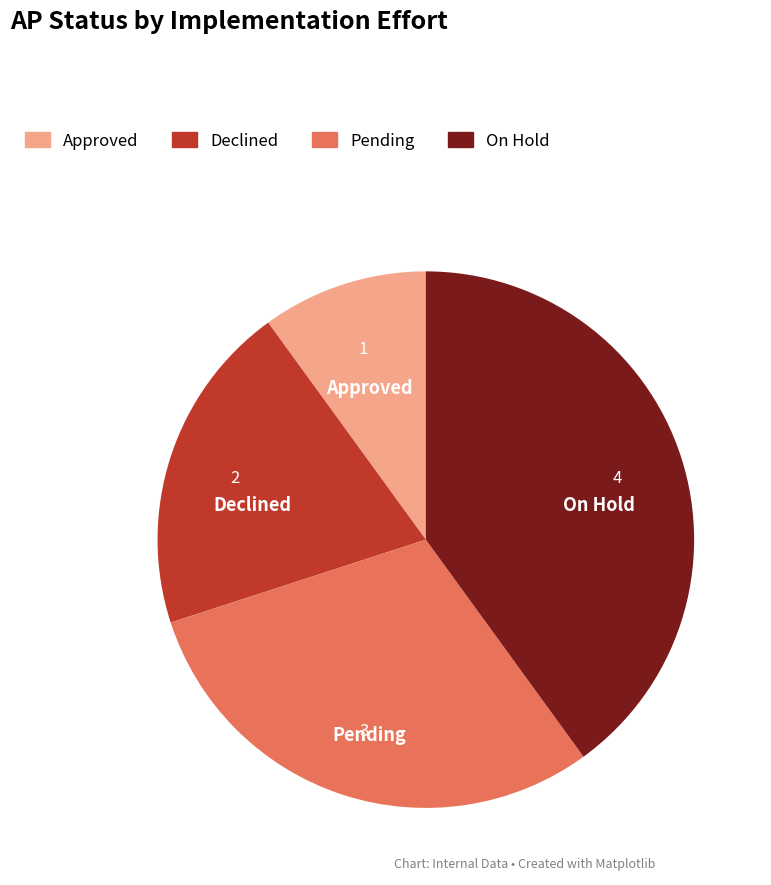

Which slice is the largest?

On Hold